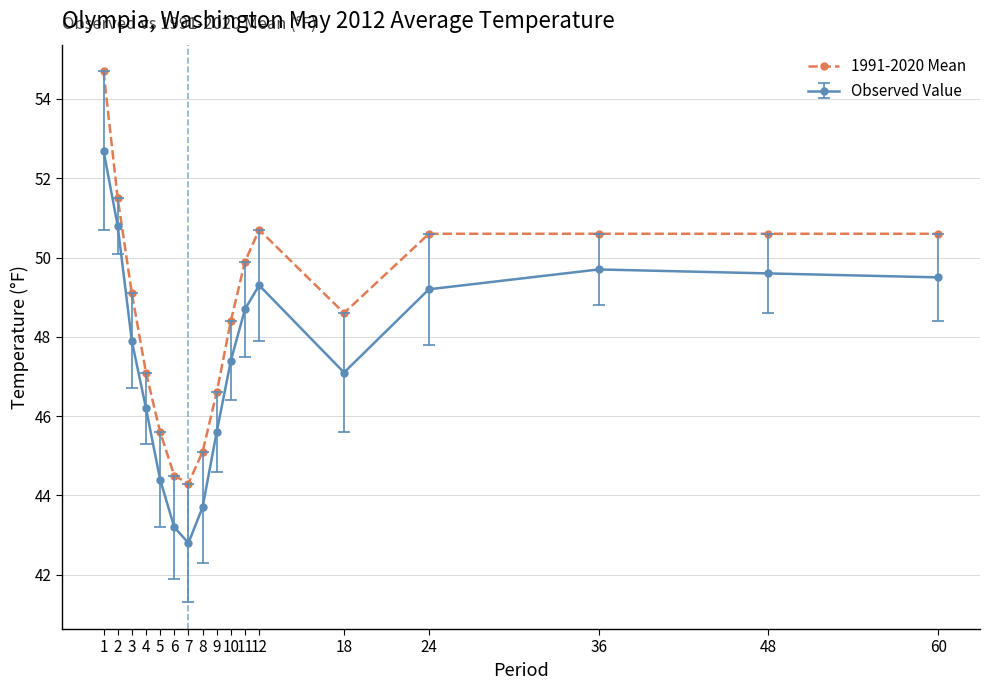

How many lines are shown in the chart?

2